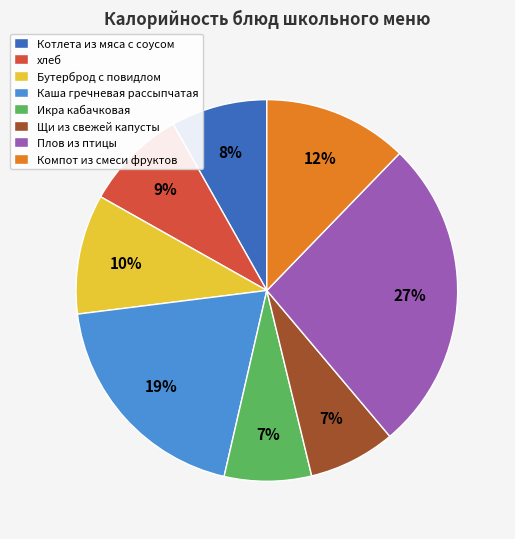

To the nearest percent, what is the average slice percentage?

12%